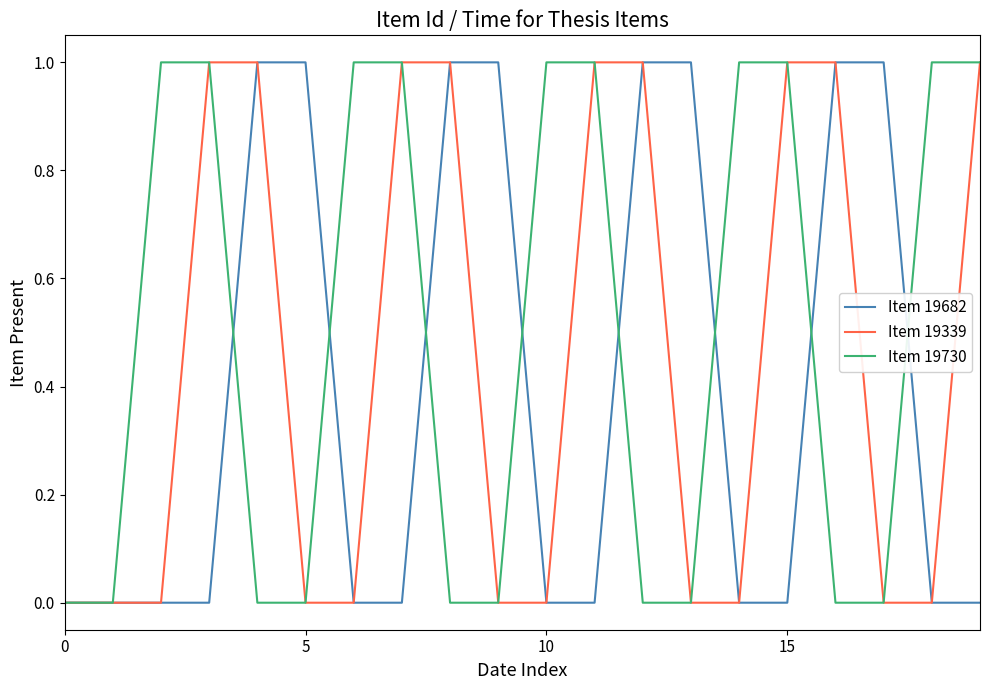

Rank the series by their average value, from lowest to highest.

Item 19682, Item 19339, Item 19730